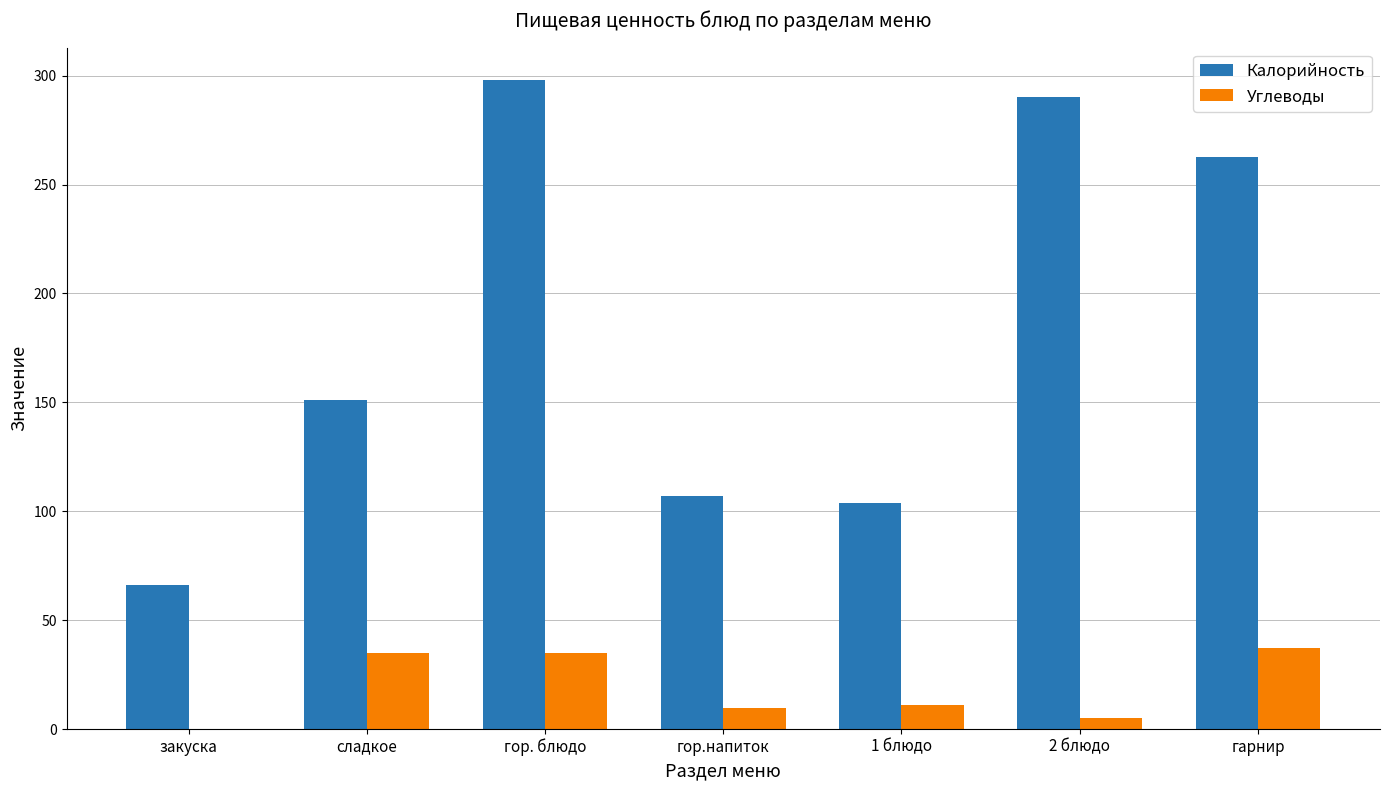

Where is Калорийность nearest to the value 182?

сладкое